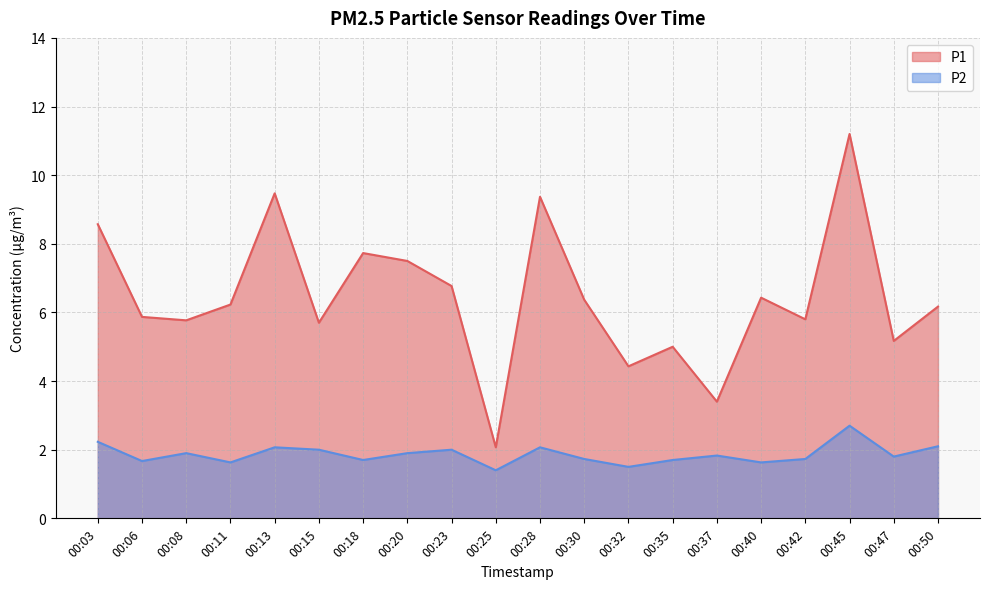

Which label corresponds to the largest value in the chart?

00:45